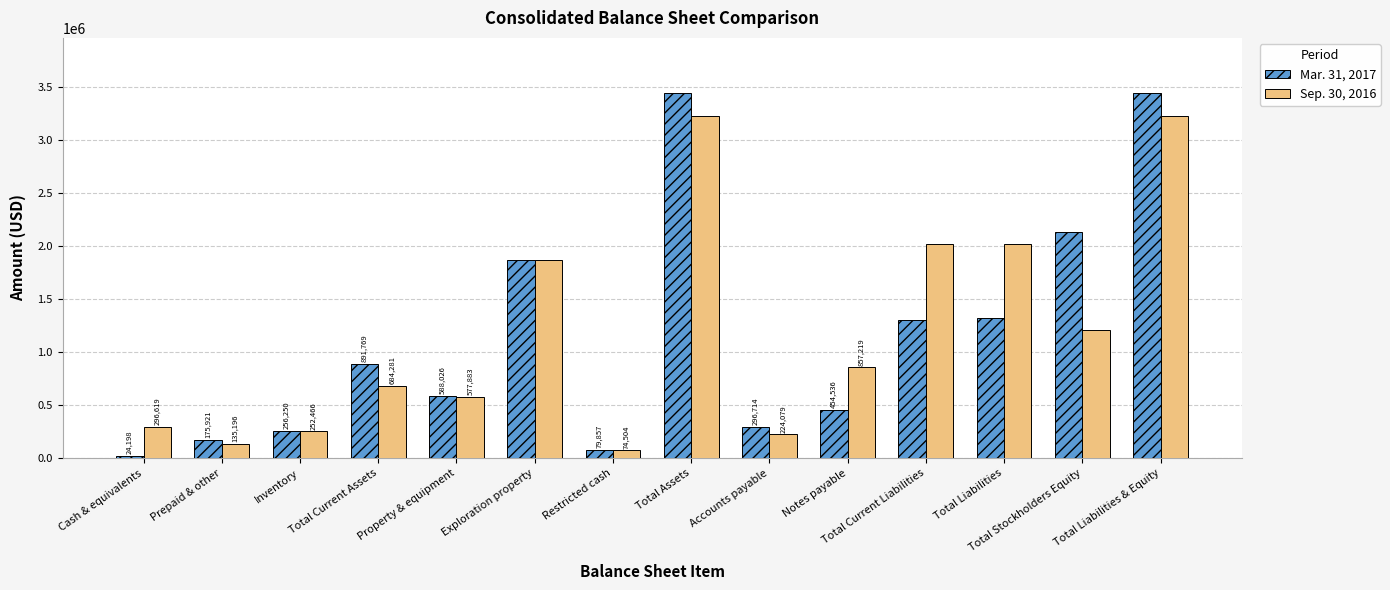

What is the difference between the maximum and minimum values in the Mar. 31, 2017 series?

3422502